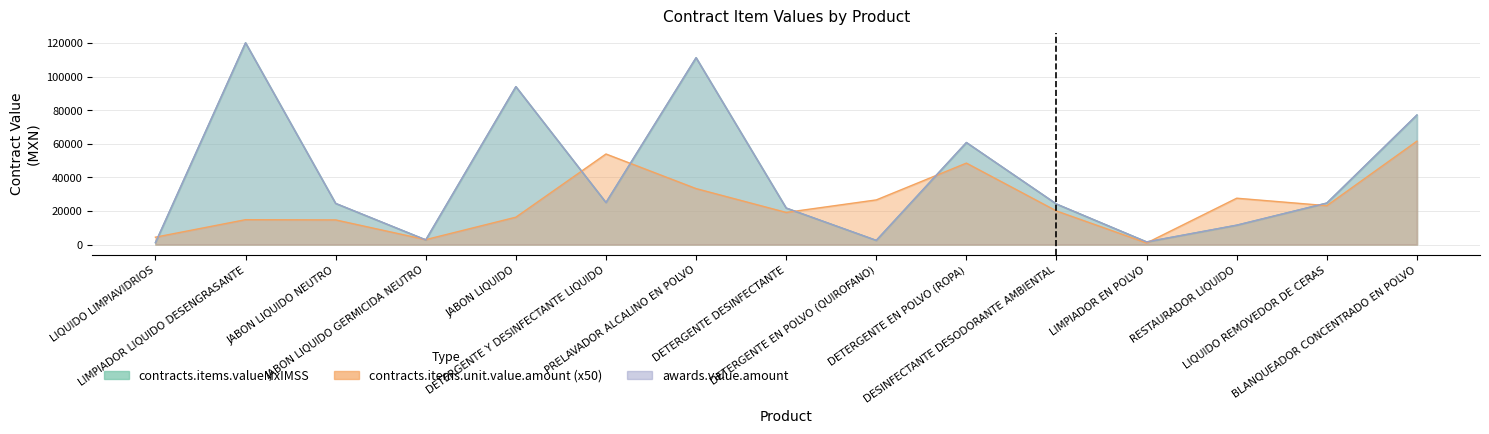

Reading left to right, extract all data points from this chart.

contracts.items.valueMxIMSS: 1114.3	120074.5	24465.5	2770.8	93979.9	25004.3	111218.6	21722.0	2464.5	60723.2	24091.8	1561.0	11512.6	24687.5	77093.6
awards.value.amount: 1114.3	120074.5	24465.5	2770.8	93979.9	25004.3	111218.6	21722.0	2464.5	60723.2	24091.8	1561.0	11512.6	24687.5	77093.6
contracts.items.unit.value.amount: 4366.5	14787.5	14646.5	2913.0	16268.5	53888.5	33291.0	19108.0	26557.0	48470.0	19970.0	934.5	27568.5	23133.0	61537.0